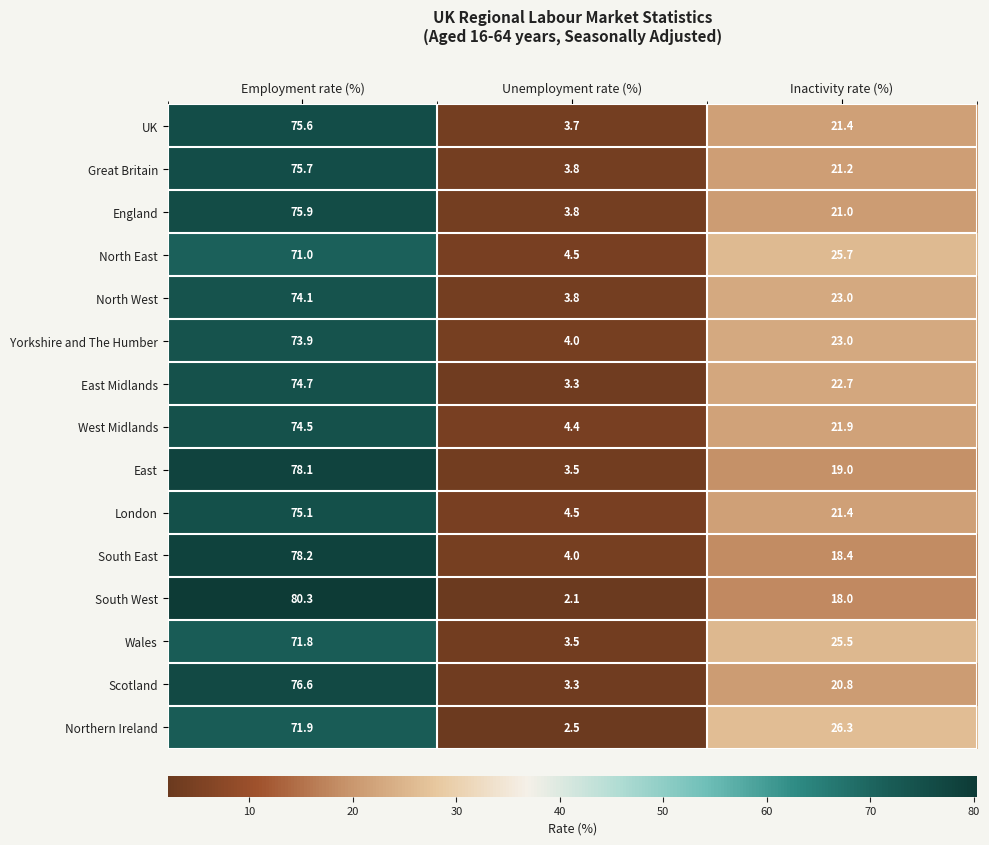

Read the Wales value at Unemployment rate (%).

3.5